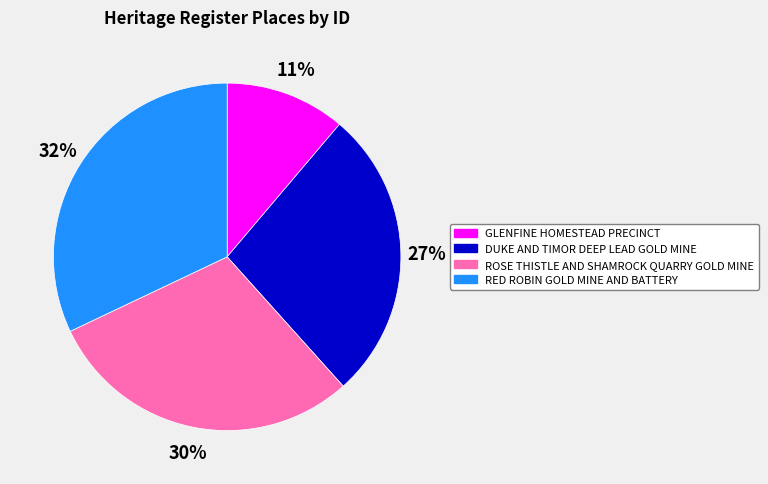

Count the number of slices in the pie.

4